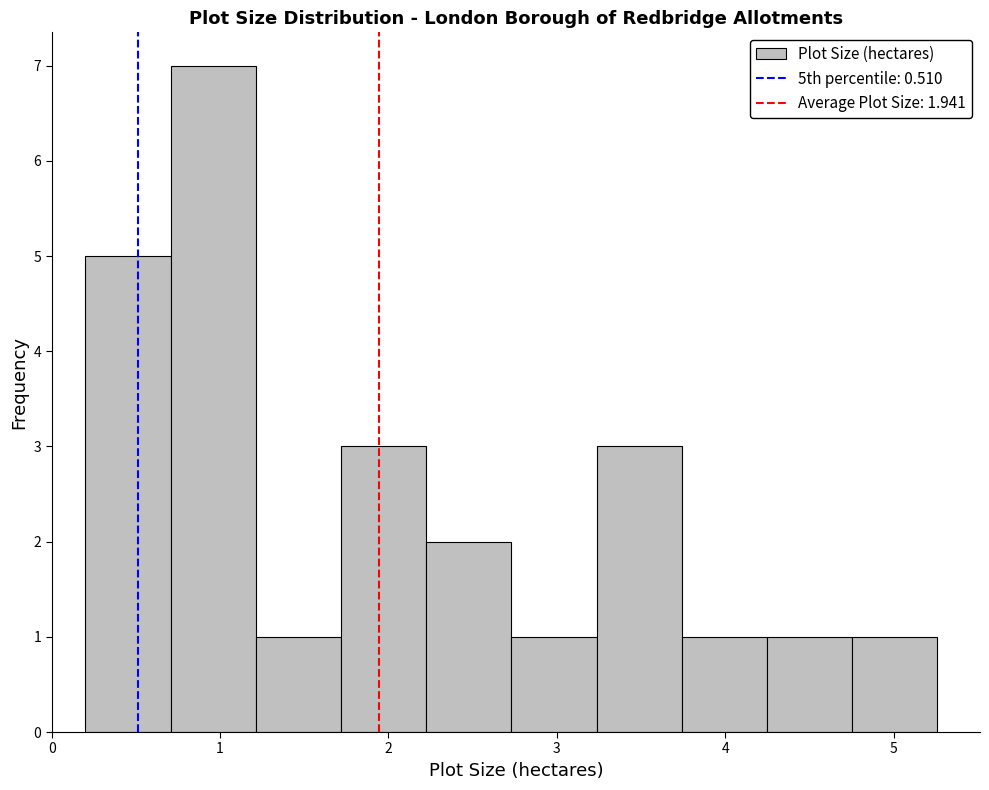

Reading left to right, list every bar in this chart as the range it spans on the x-axis followed by its height. Neither the bar edges nor the heights are printed on the chart, so give them approximately, as read against the axes.

0.2 to 0.7: 5
0.7 to 1.2: 7
1.2 to 1.7: 1
1.7 to 2.2: 3
2.2 to 2.7: 2
2.7 to 3.2: 1
3.2 to 3.7: 3
3.7 to 4.2: 1
4.2 to 4.8: 1
4.8 to 5.3: 1